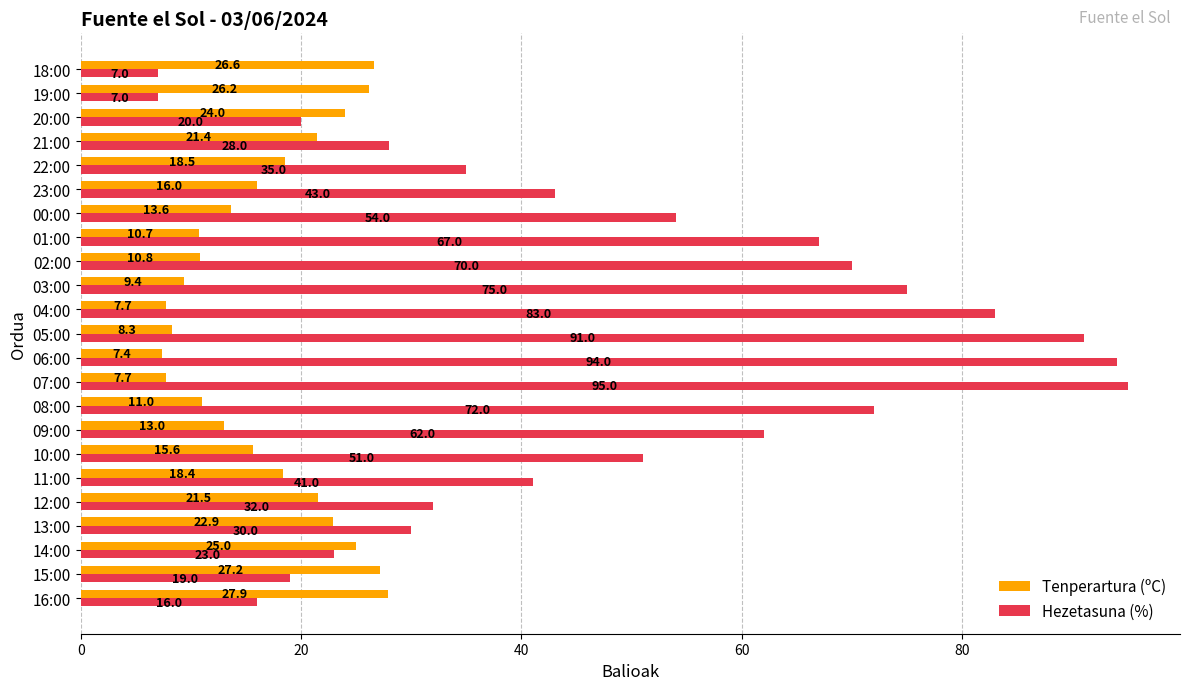

What are all the series names shown in the legend?

Tenperartura (ºC), Hezetasuna (%)